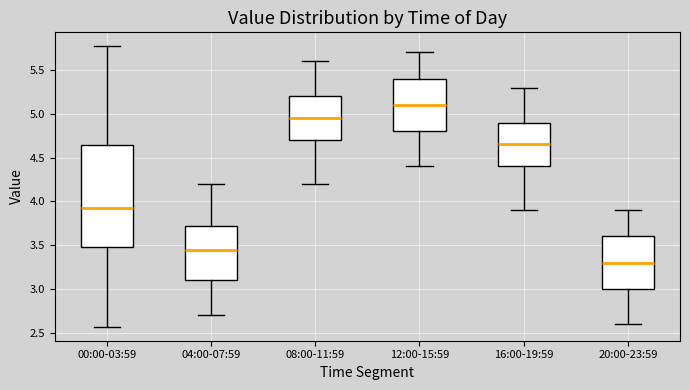

Where does the lower whisker of the box for 16:00-19:59 end on the y-axis? The values are not printed on the chart, so give them approximately, as read against the axis.

3.90